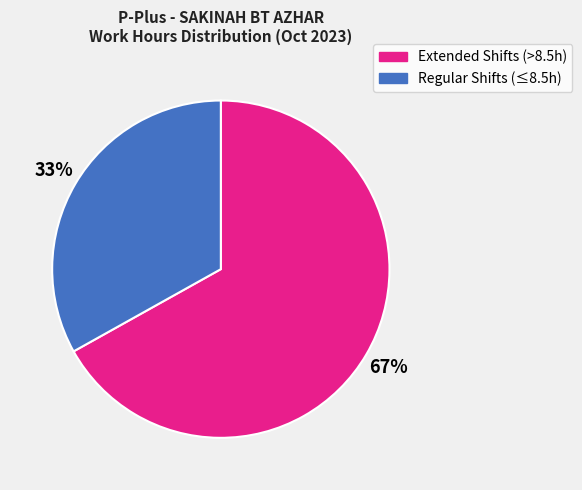

To the nearest percent, what is the difference between the largest and smallest slice percentages?

34%